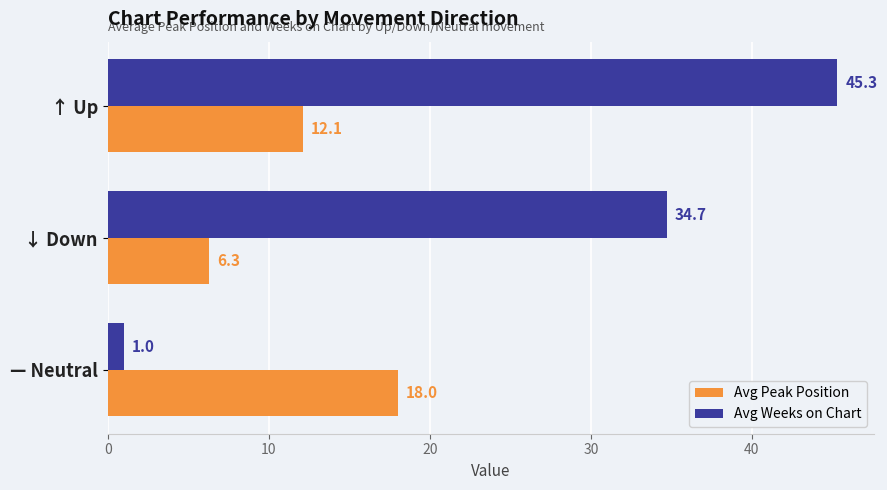

At which label does Avg Peak Position reach its minimum?

↓ Down